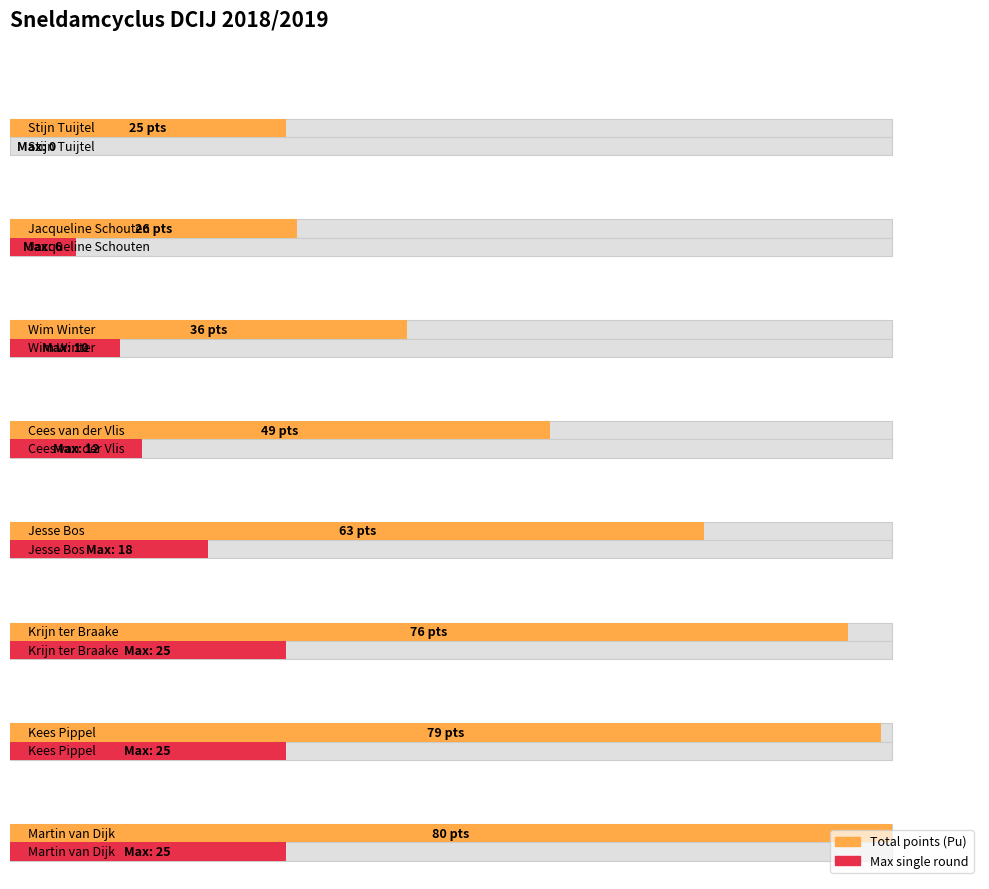

Which series has the largest range (max minus min)?

Total points (Pu)